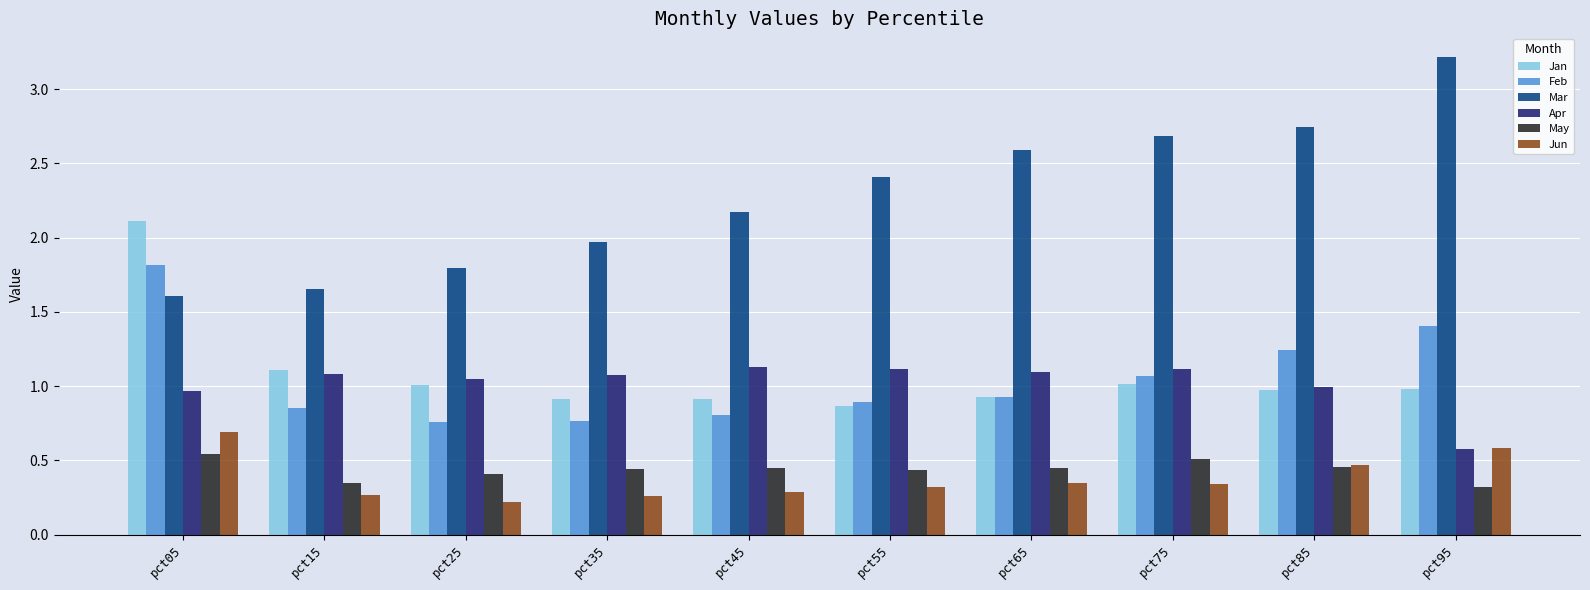

Does the chart contain any negative values?

No